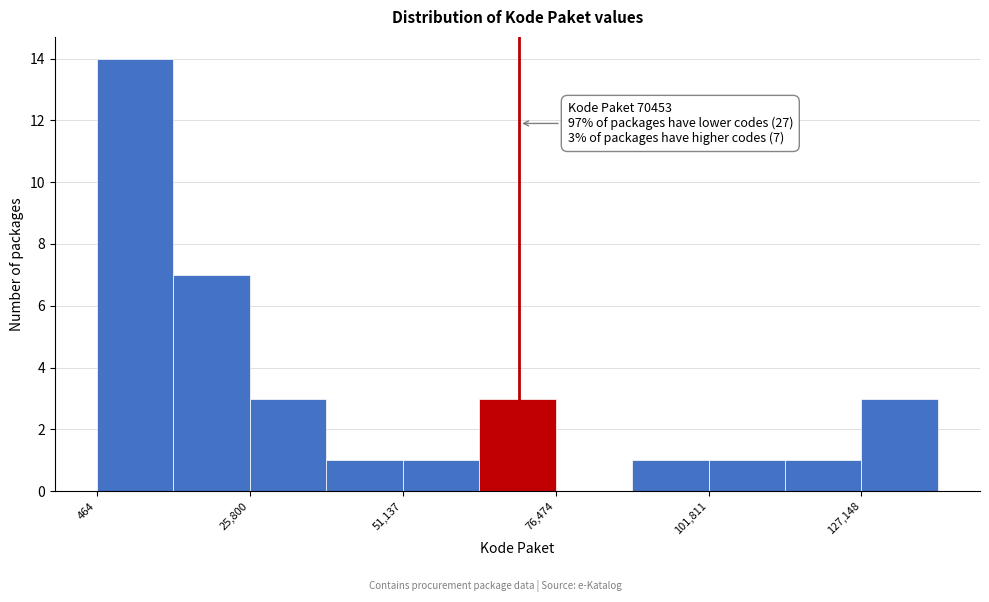

Around what value on the x-axis is the tallest bar? Give the approximate position of its centre, as read against the axis.

5000